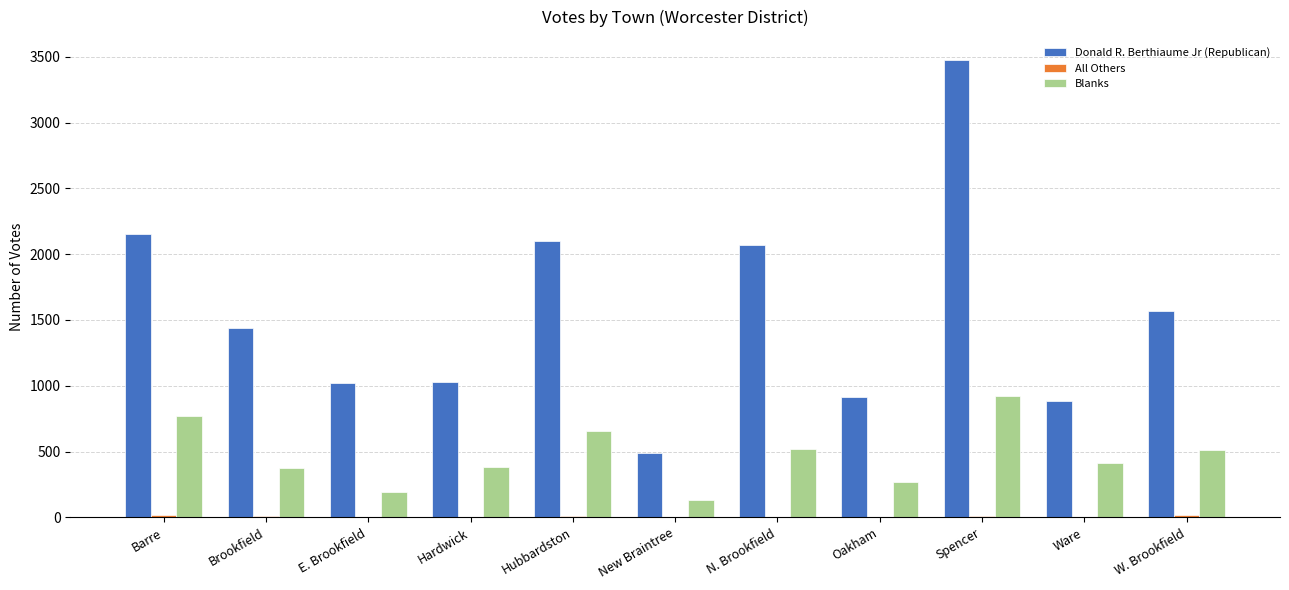

At which category is the sum across all series the highest?

Spencer